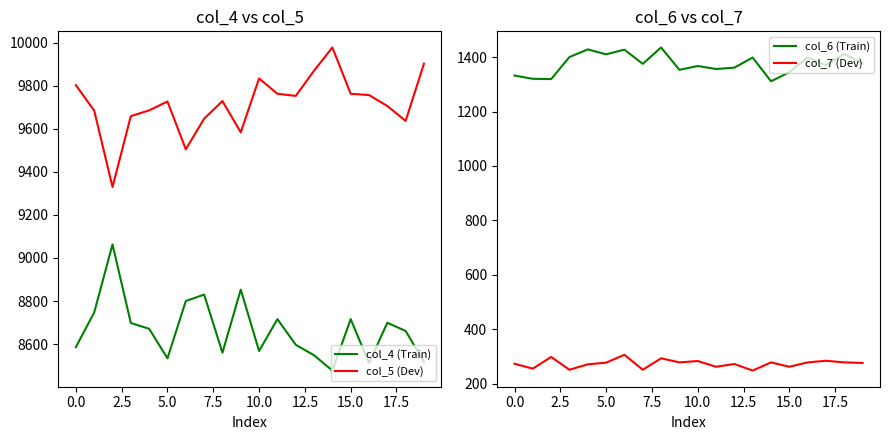

True or false: col_6 (Train) and col_7 (Dev) intersect in this chart.

False